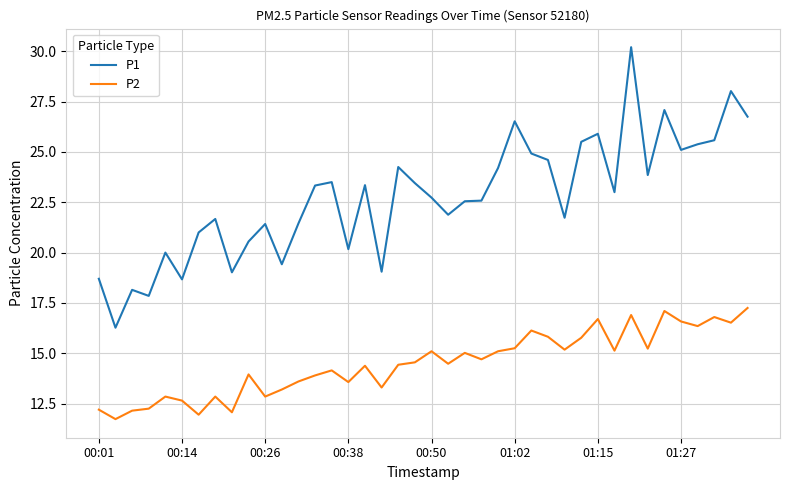

At how many categories does at least one series exceed 15?

40